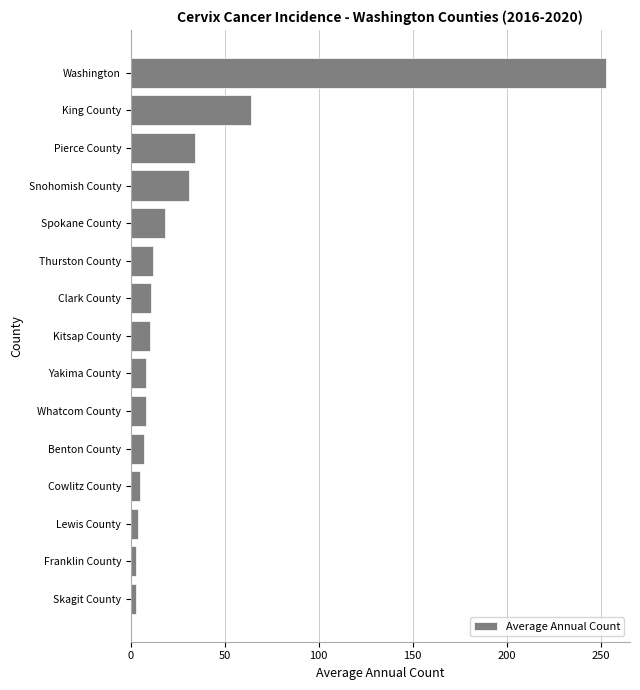

Are the bars horizontal?

Yes